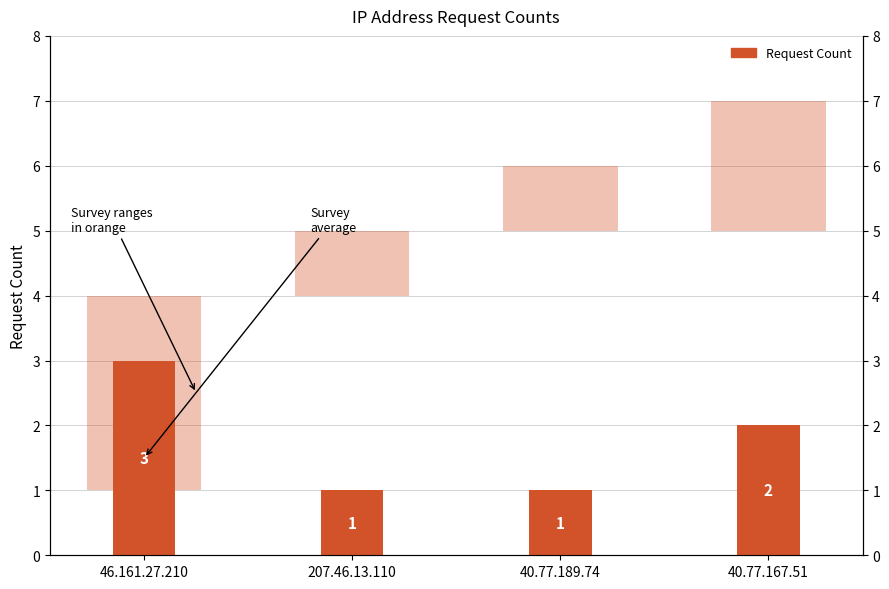

Rank the categories by value from lowest to highest.

207.46.13.110, 40.77.189.74, 40.77.167.51, 46.161.27.210